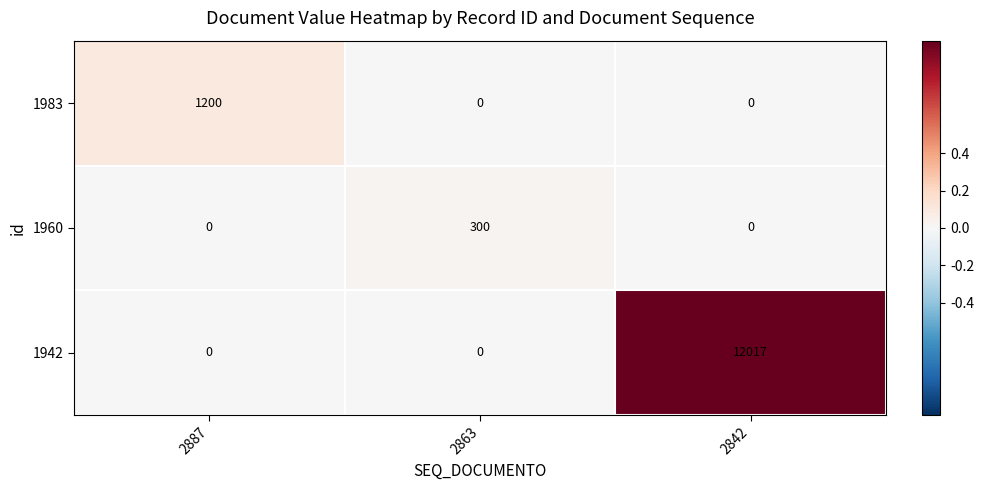

What is the greatest value displayed?

12017